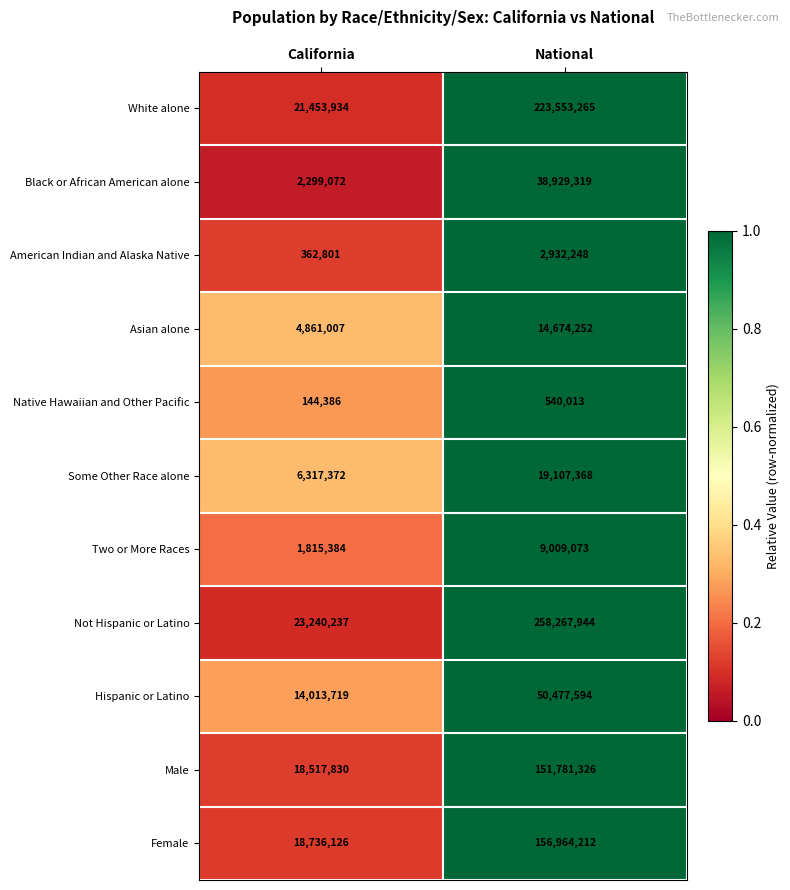

Between California and National, which series saw the biggest shift?

Not Hispanic or Latino